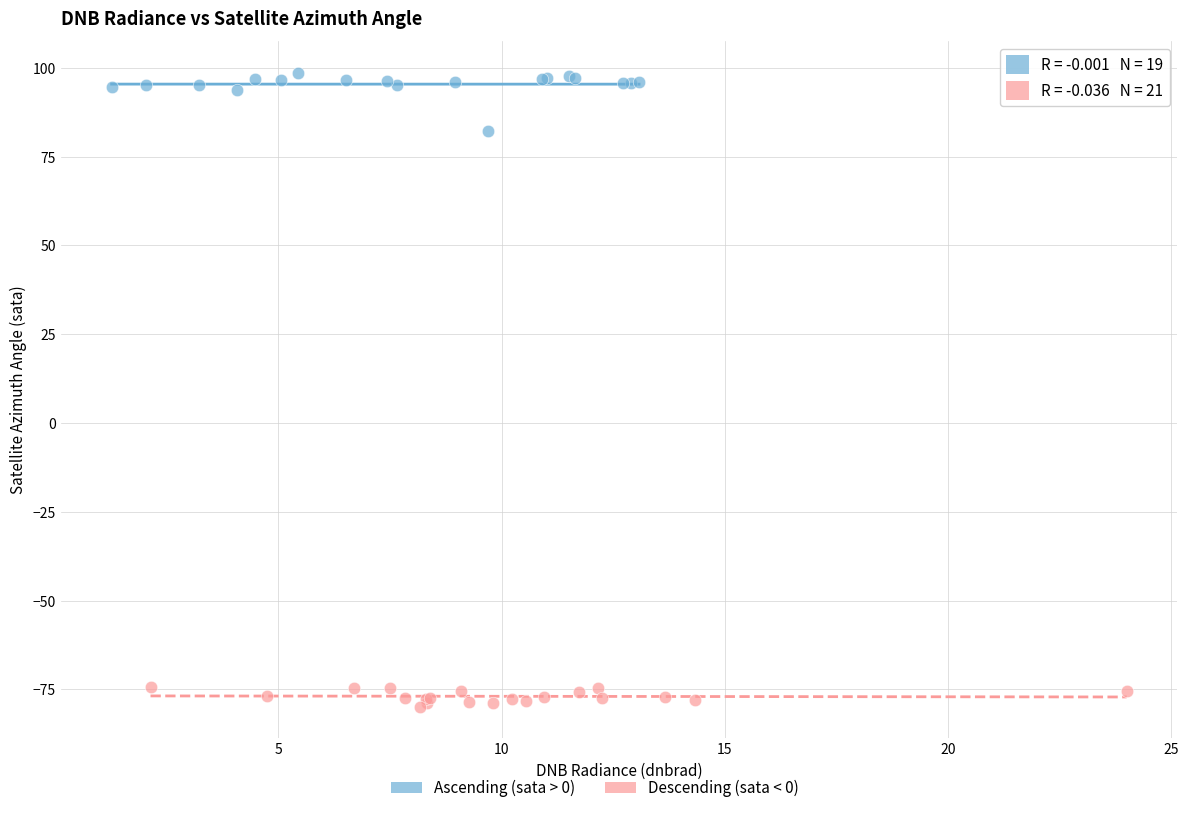

Which series reaches the maximum Y coordinate?

Ascending (sata > 0)